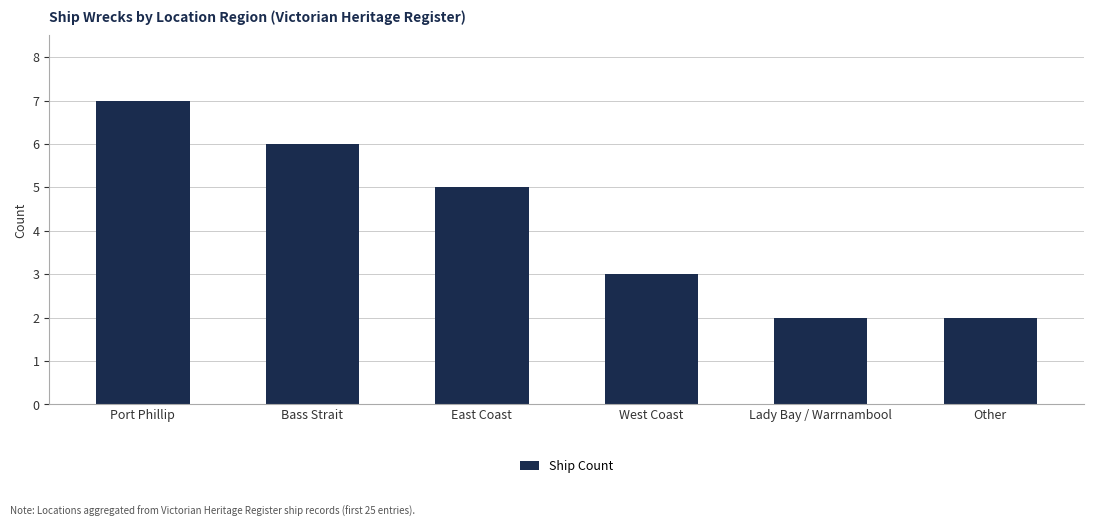

What is the greatest value displayed?

7